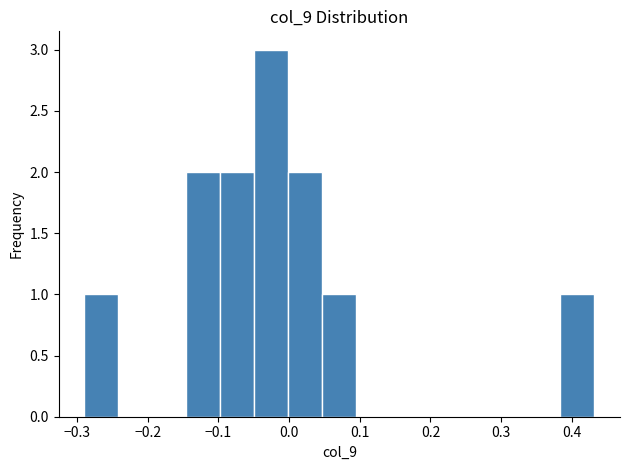

What is the height of the bar covering -0.15 to -0.10 on the x-axis? Neither the bar edges nor the heights are printed on the chart, so give them approximately, as read against the axes.

2